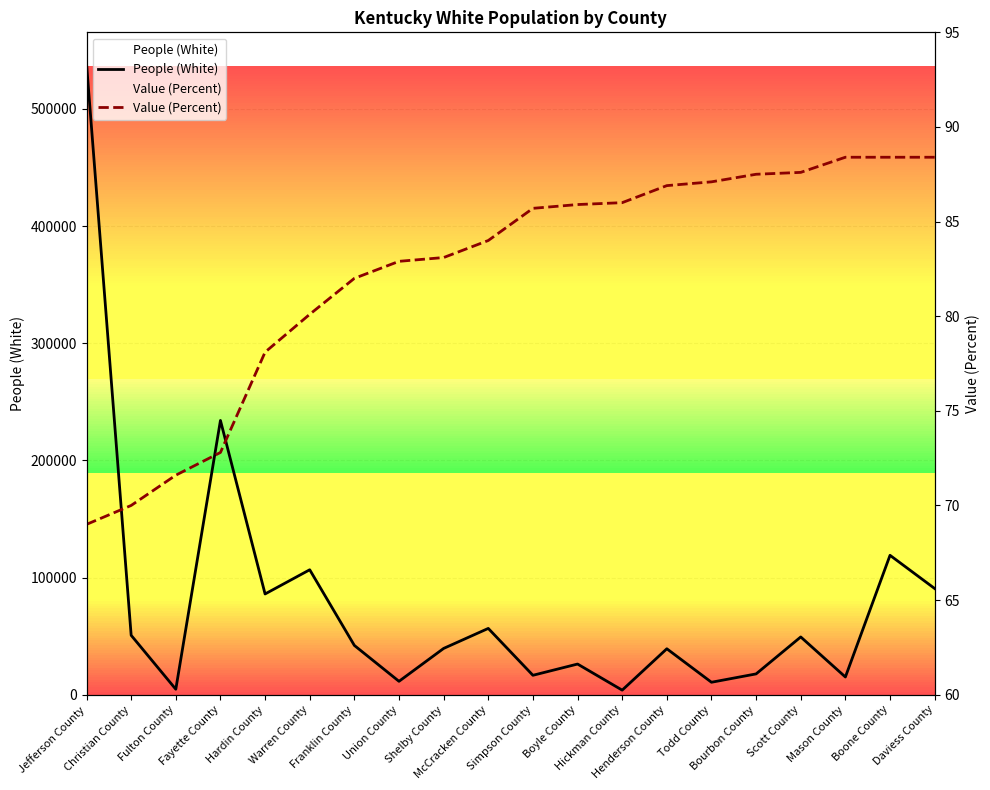

What is the value of the People (White) point at the 20th from the left?

90642.0